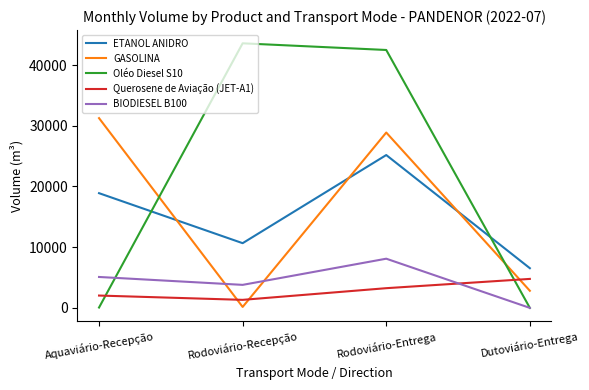

True or false: Oléo Diesel S10 has more than 2 points higher than both neighbors.

False